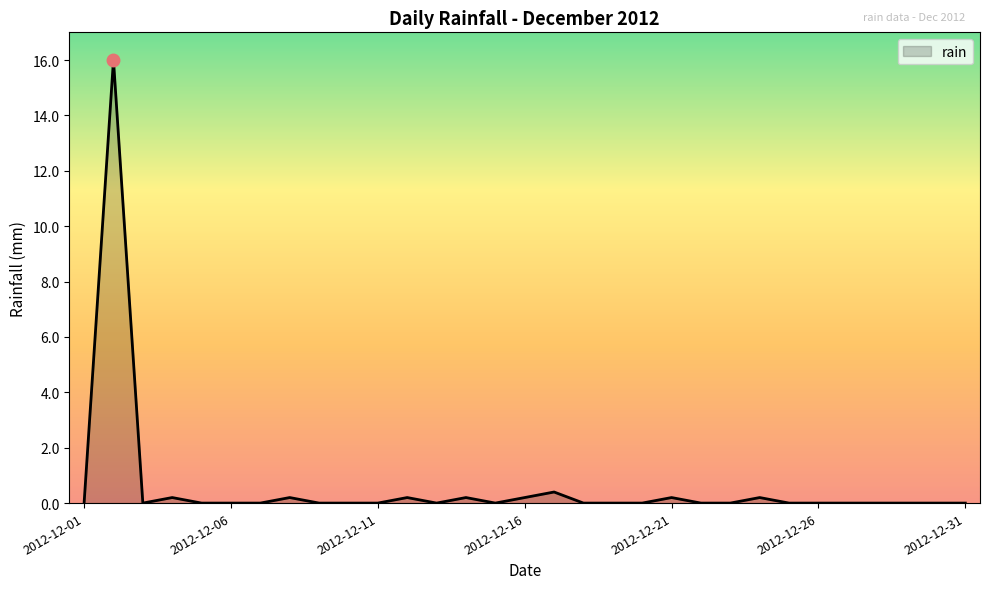

How many lines are shown in the chart?

1